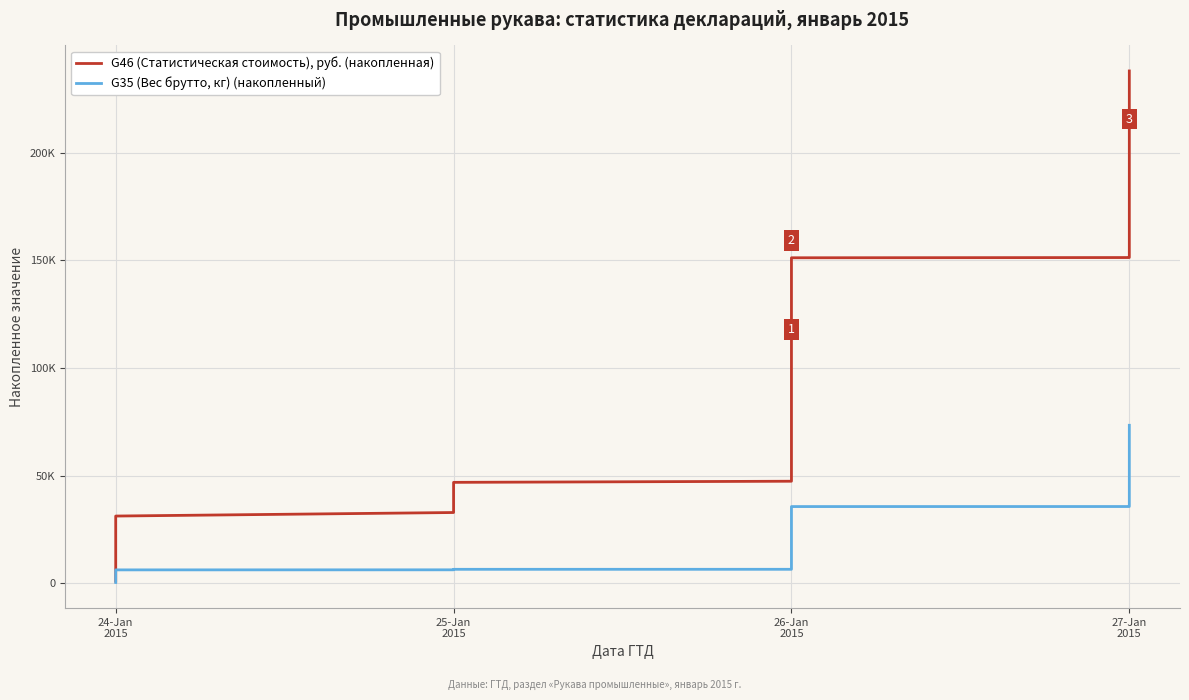

What is the label of the 3rd point from the left?

24-Jan 2015